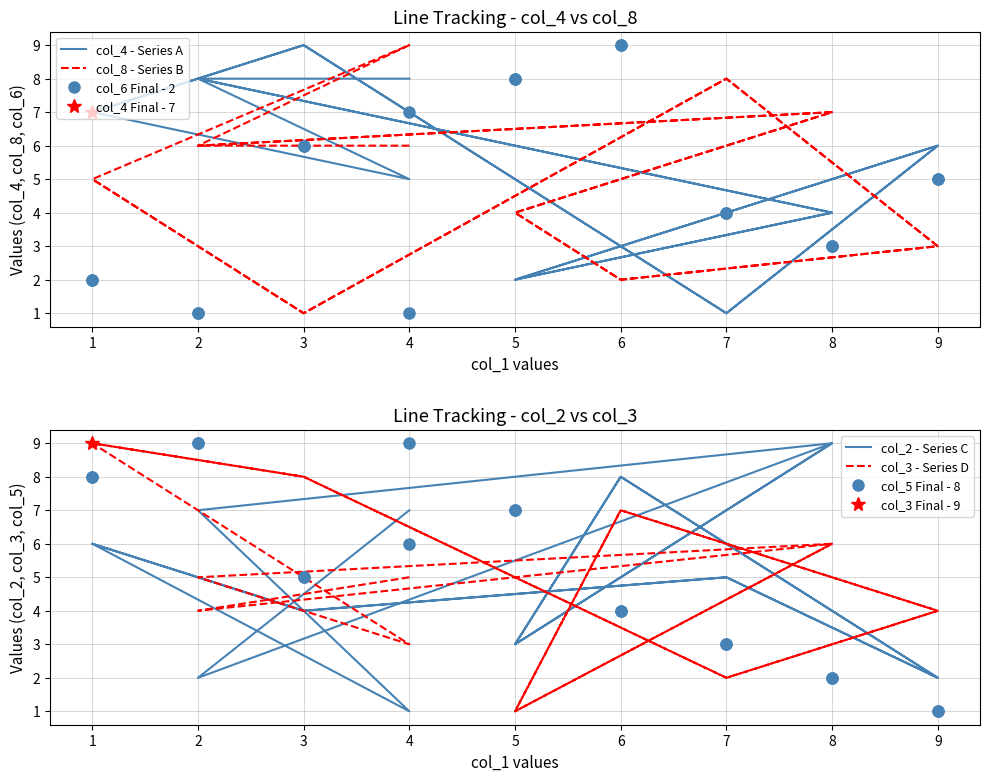

Does the chart have visible grid lines?

Yes